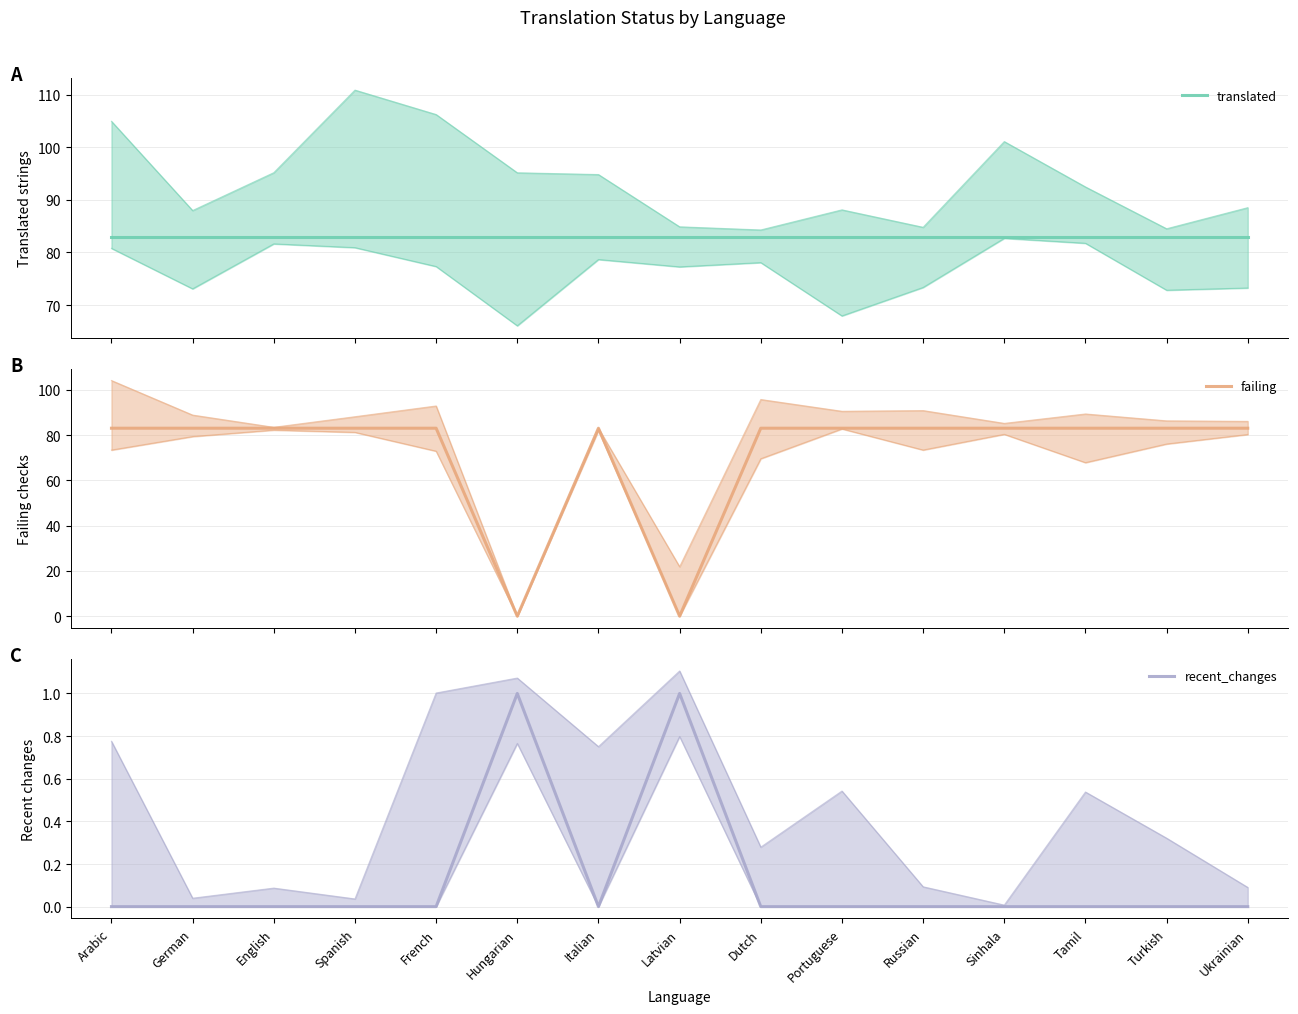

True or false: failing has a value of 83 at Sinhala.

True